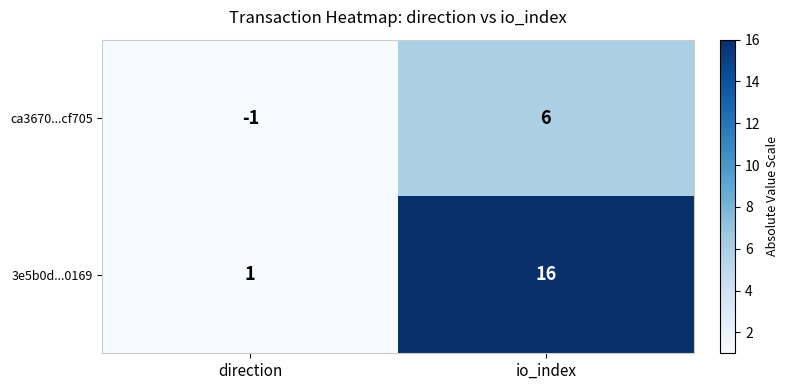

True or false: 3e5b0d...0169 has a value of 25 at io_index.

False